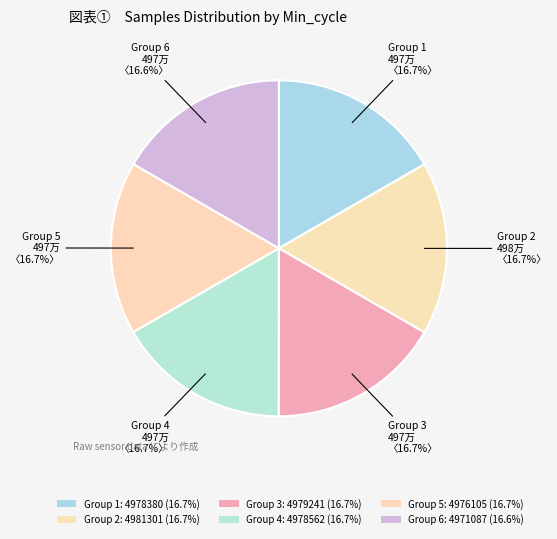

How many slices are in this pie chart?

6